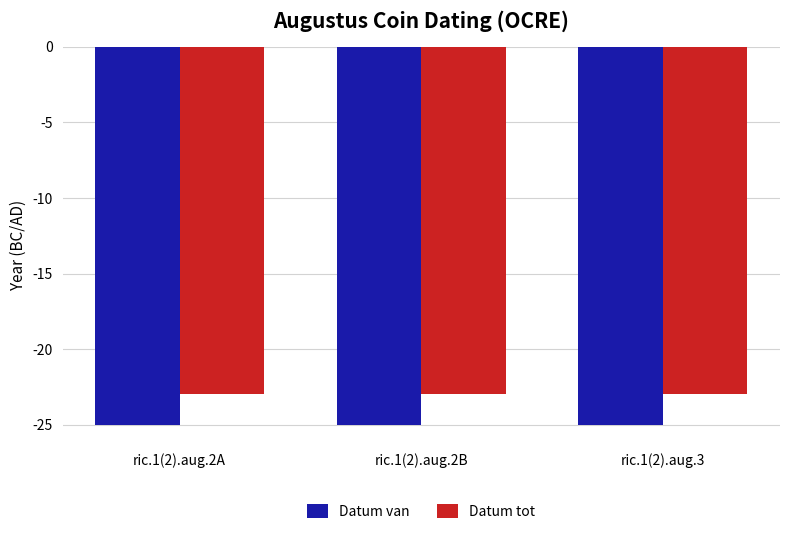

What are all the series names shown in the legend?

Datum van, Datum tot